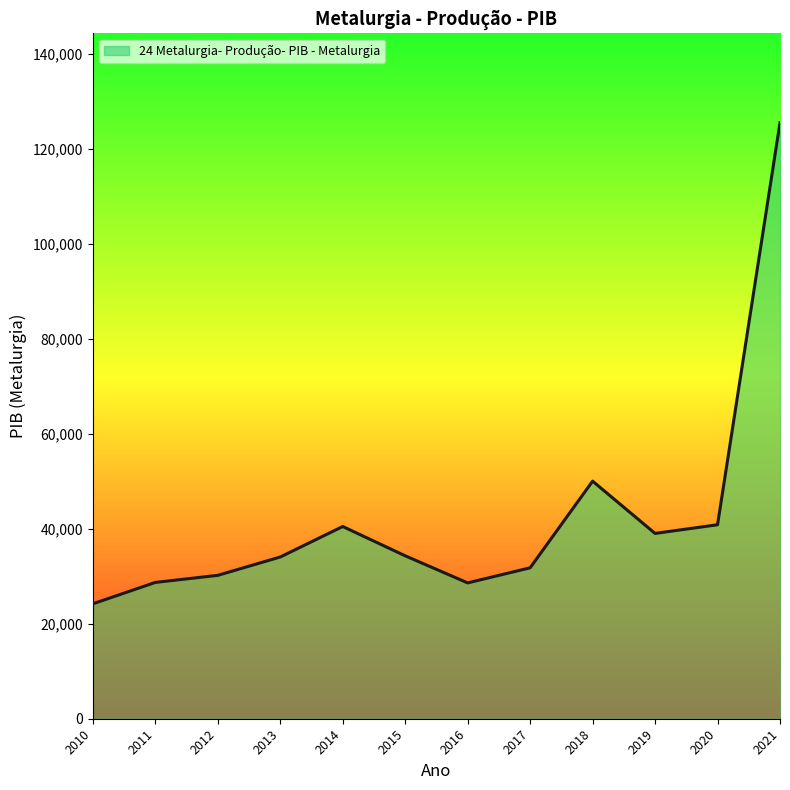

Which category has the lowest value across all series?

2010